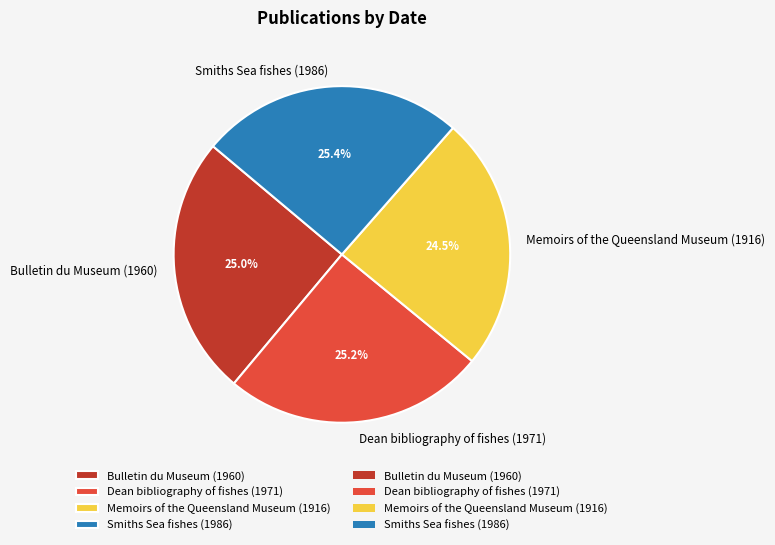

What portion of the pie excludes Bulletin du Museum (1960)?

75.0%